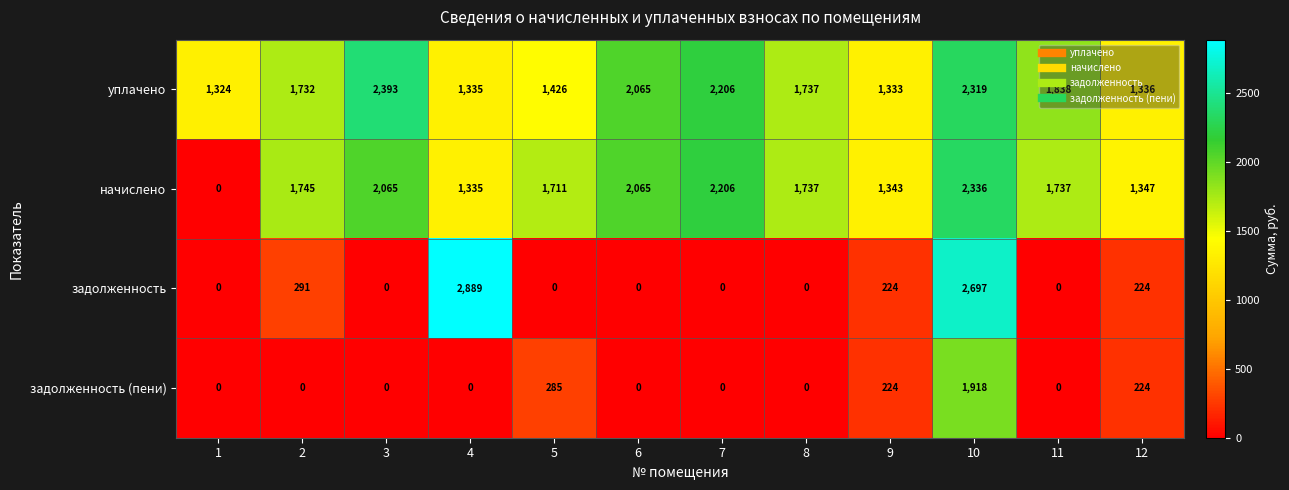

At which label is начислено closest to 1168?

4